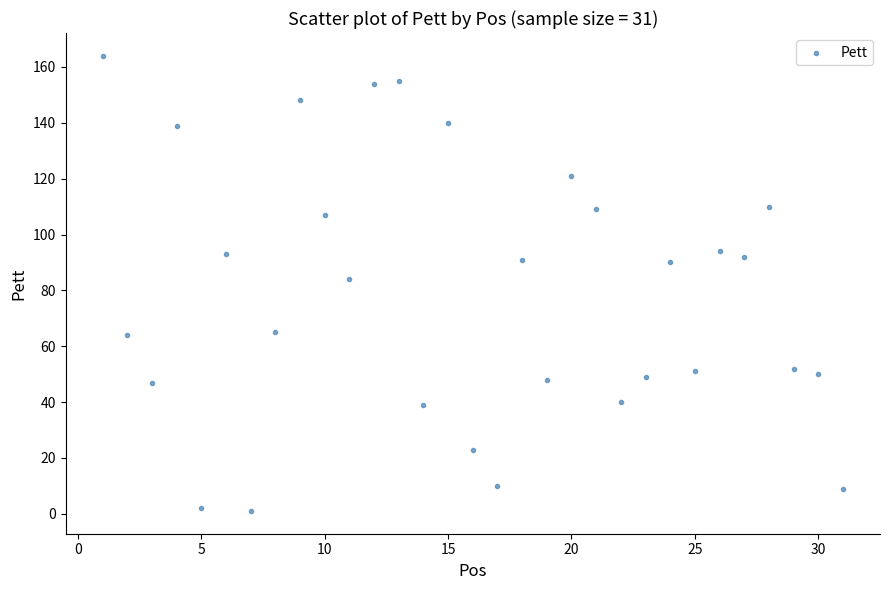

What Y value in the scatter plot is closest to 82?

84